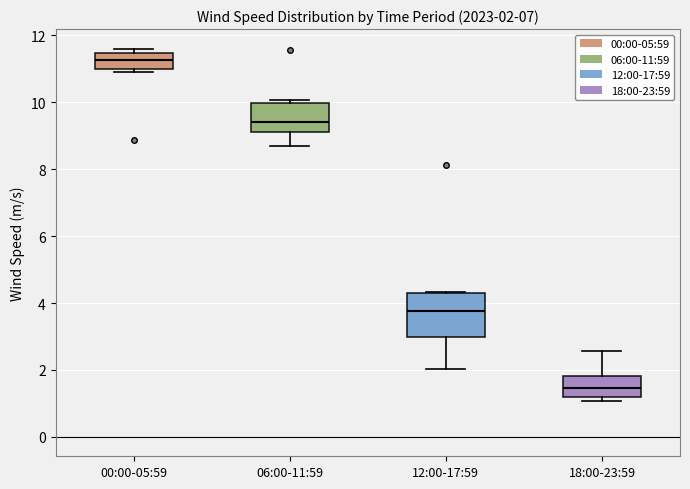

Comparing the boxes themselves (not the whiskers), which one is the tallest?

12:00-17:59